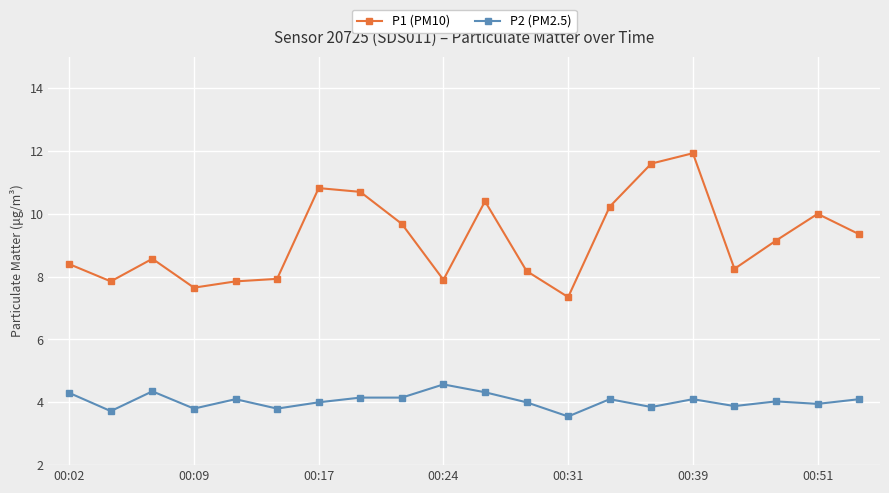

True or false: P1 (PM10) and P2 (PM2.5) intersect in this chart.

False